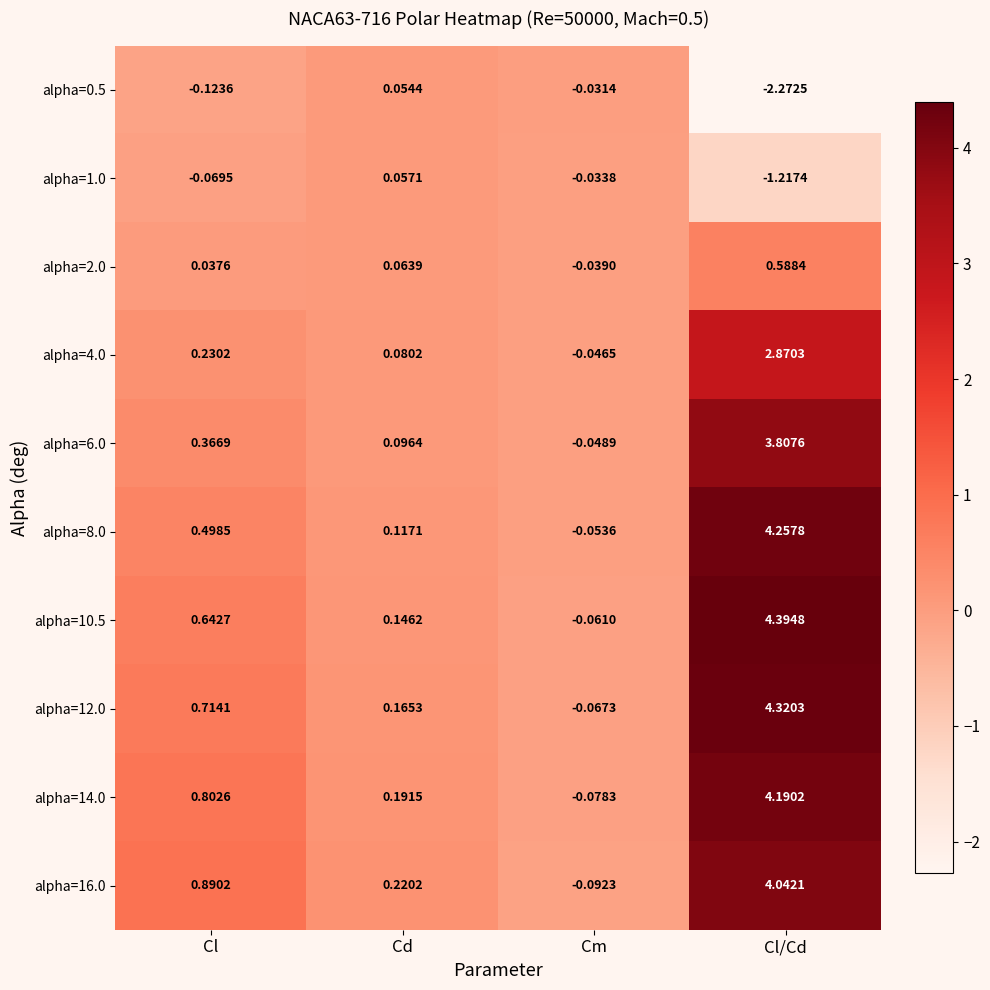

How many distinct data groups are displayed?

10